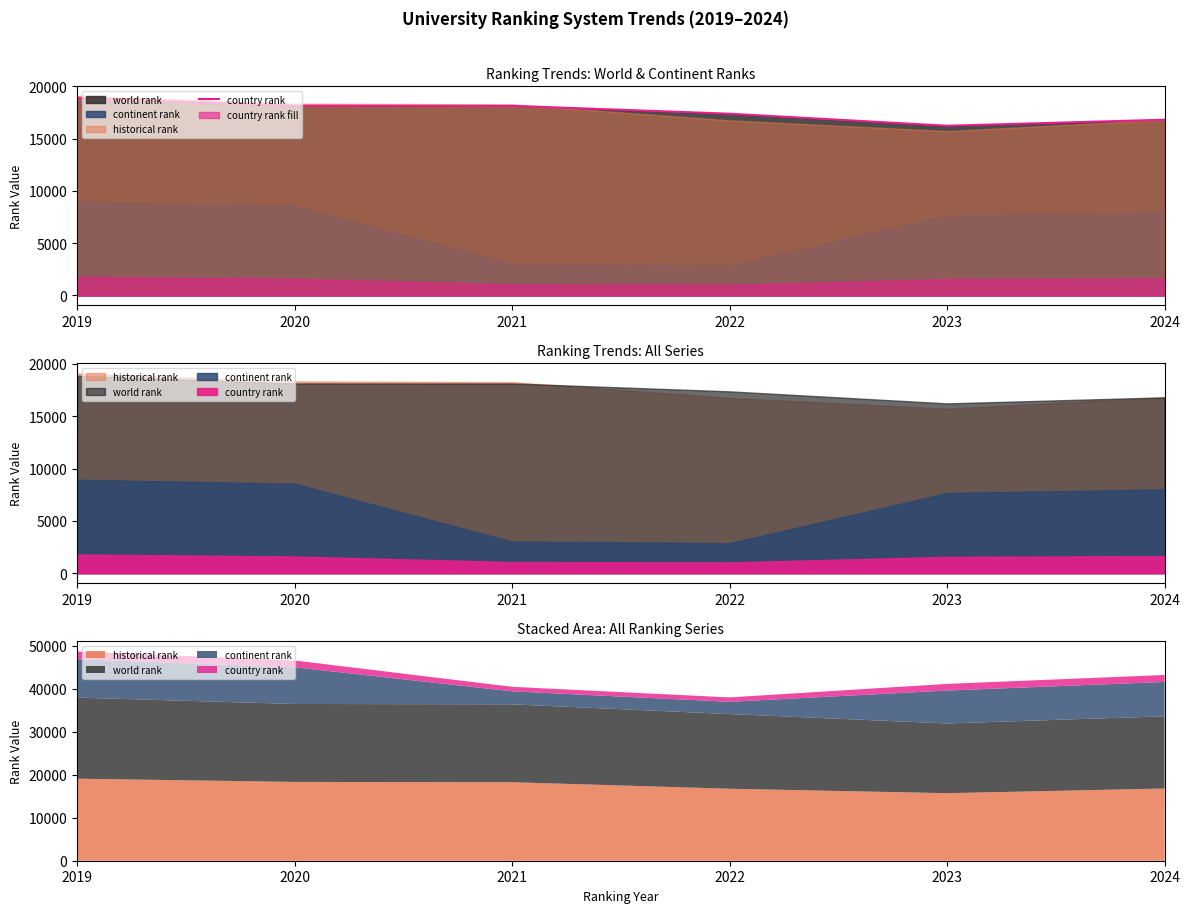

Is it true that the value at 2021 is 18134?

True